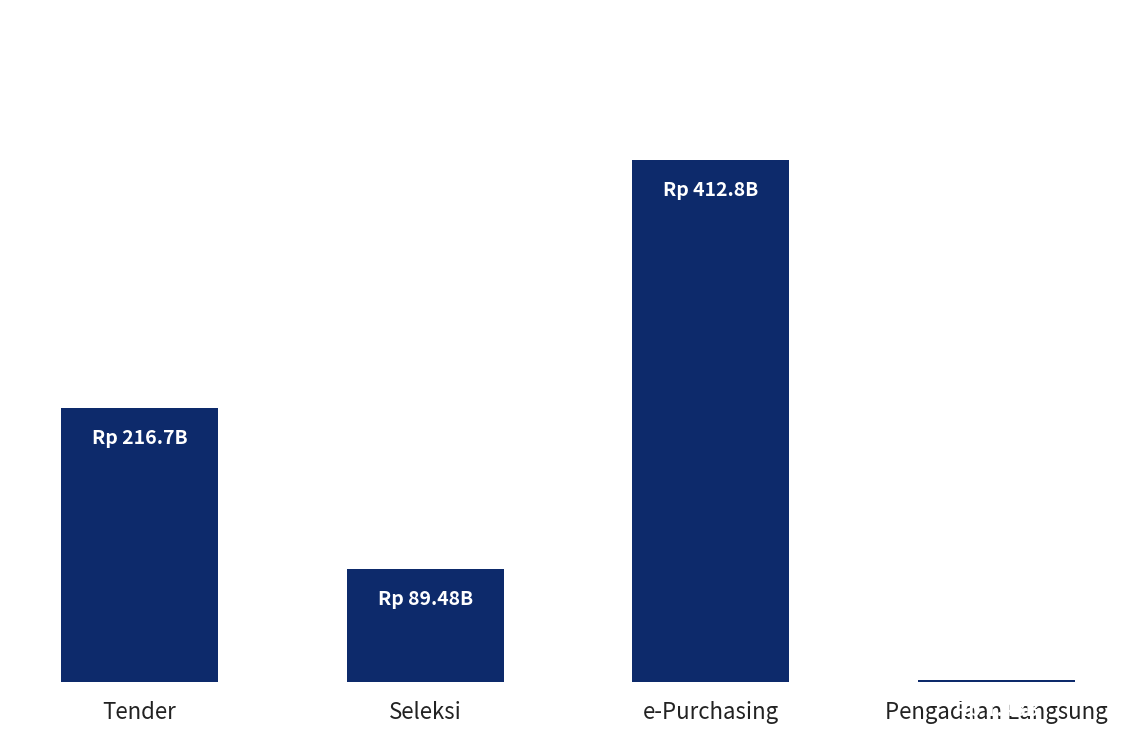

How many data points are less than 216738133000?

2